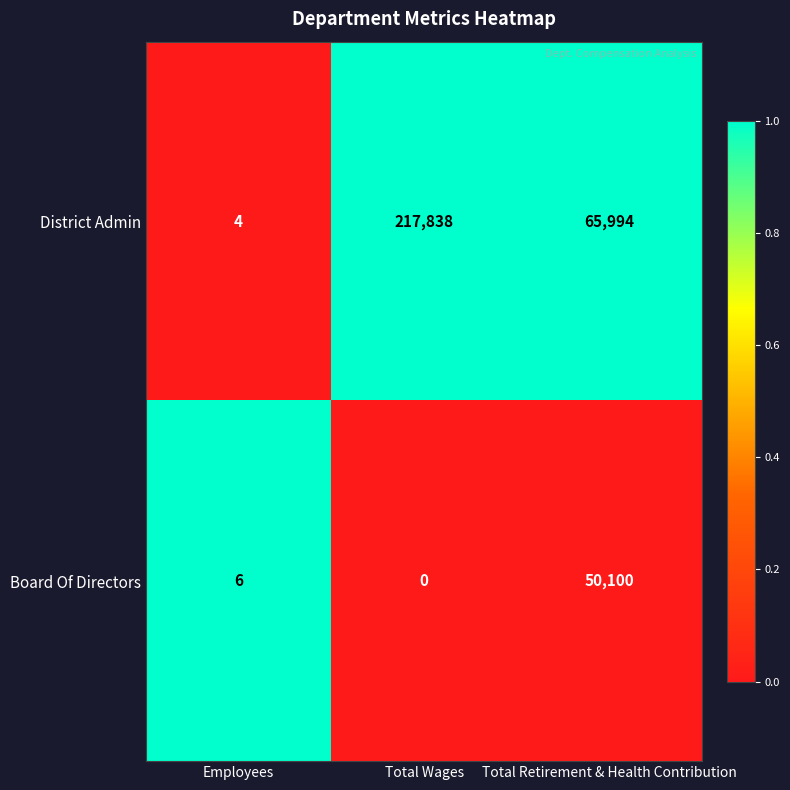

Between Employees and Total Wages, which series saw the biggest shift?

District Admin